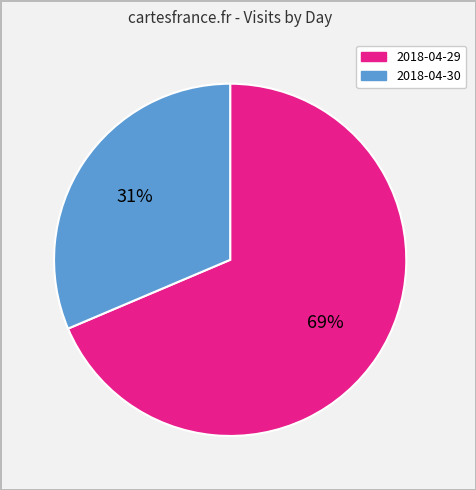

To the nearest percent, what portion does 2018-04-30 represent?

31%